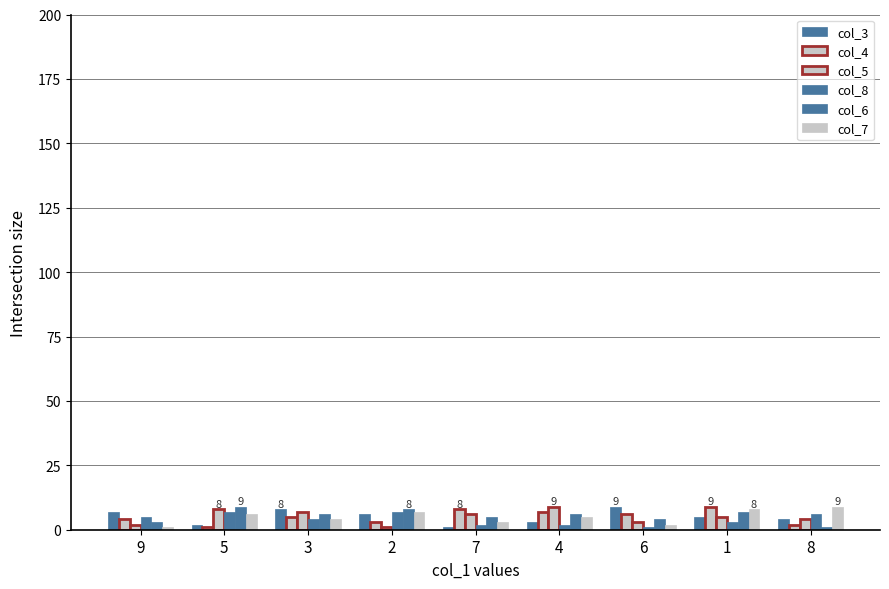

What is the sum of the col_6 values at 9 and 2?

11